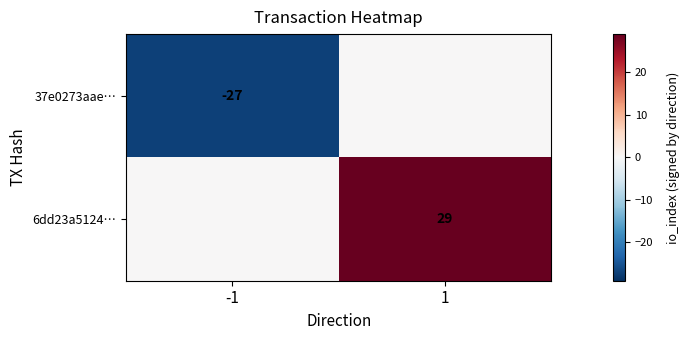

Is it true that 6dd23a5124… equals 29 at 1?

True